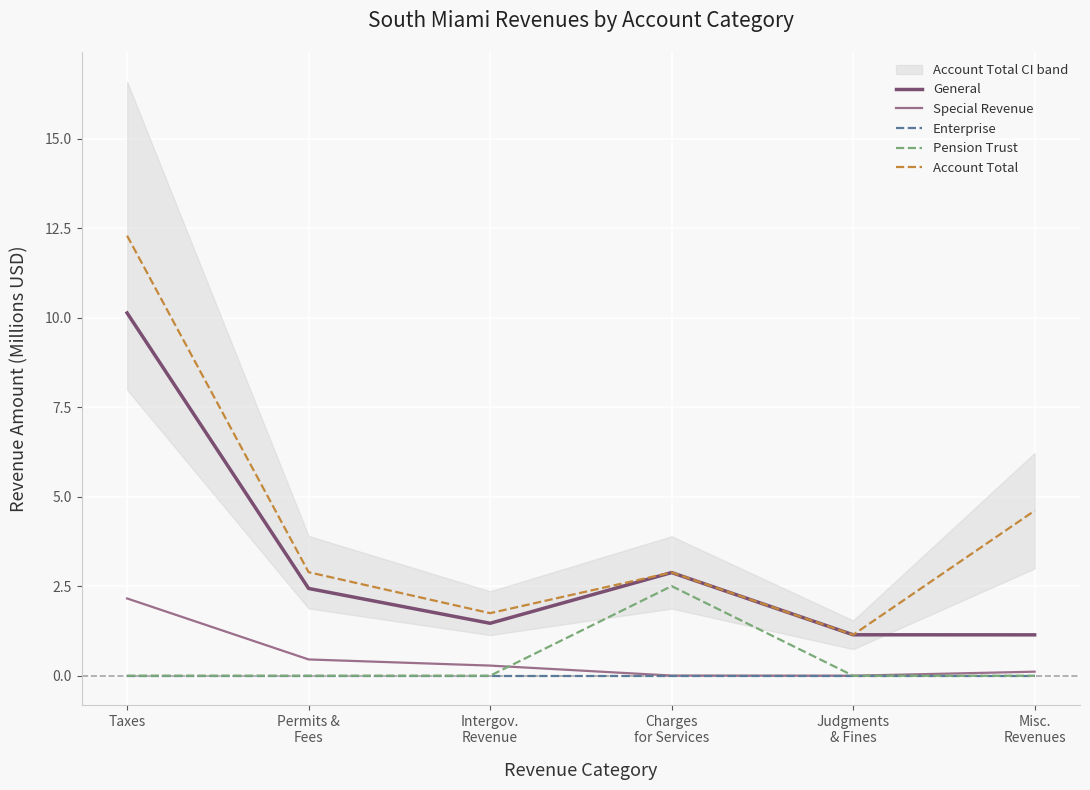

What are all the series names shown in the legend?

General, Special Revenue, Enterprise, Pension Trust, Account Total